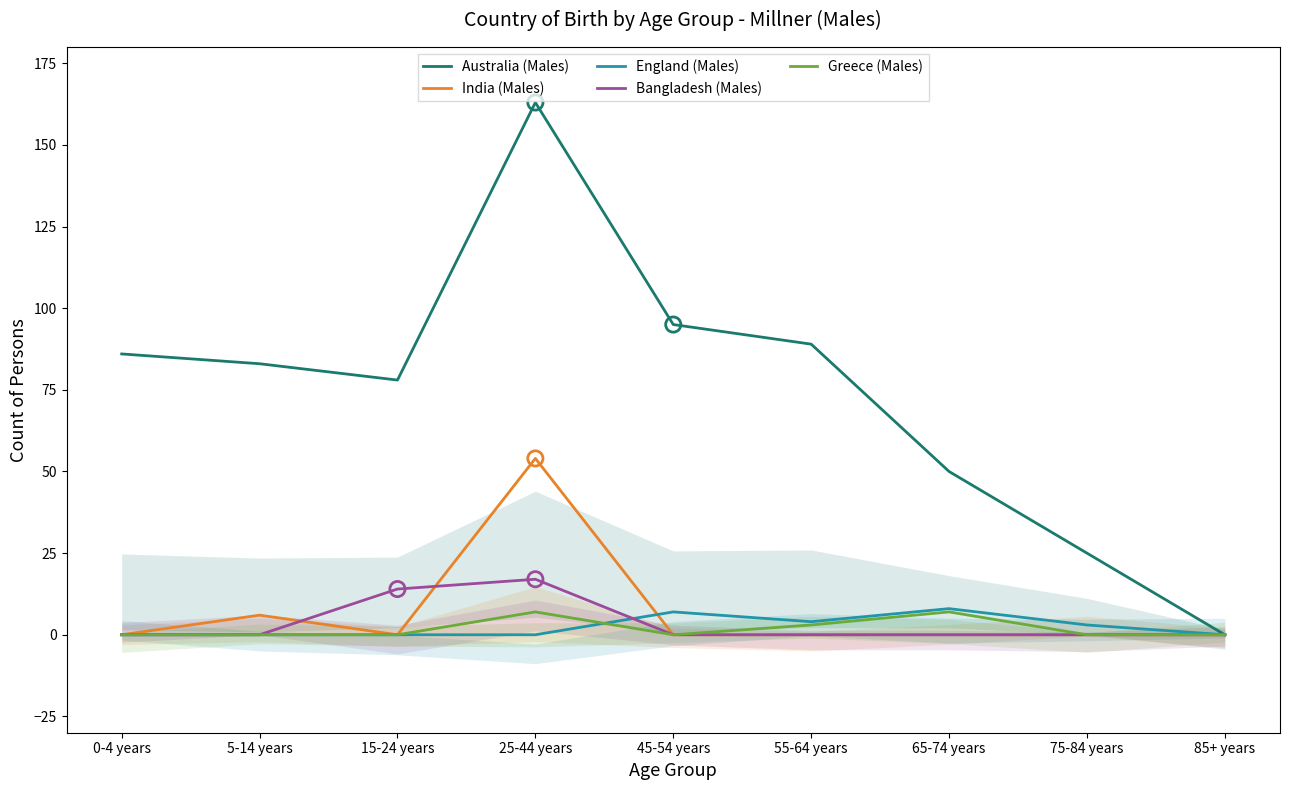

Which series reaches the maximum Y coordinate?

Australia (Males)